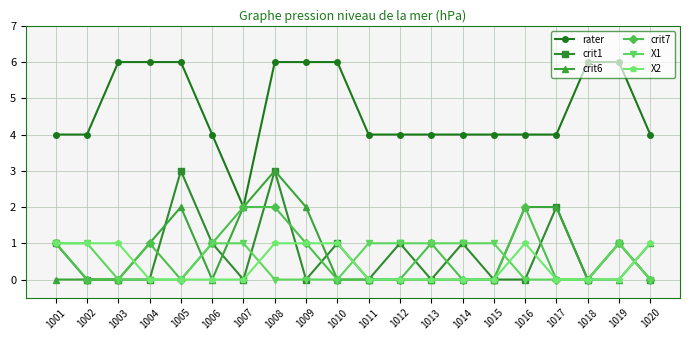

The rater series shows 3 at 1010. True or false?

False